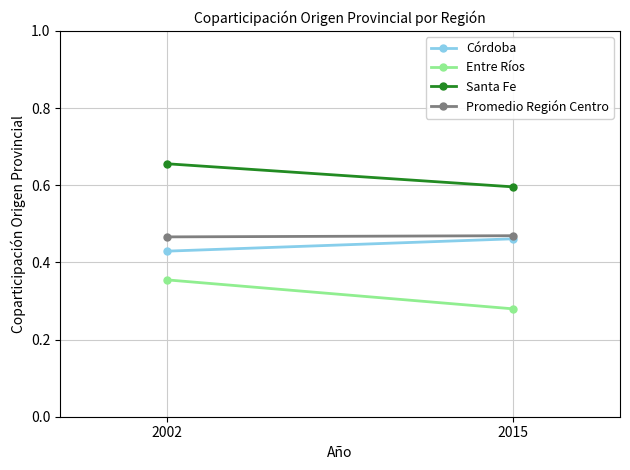

Rank the series by their maximum value, from highest to lowest.

Santa Fe, Promedio Región Centro, Córdoba, Entre Ríos